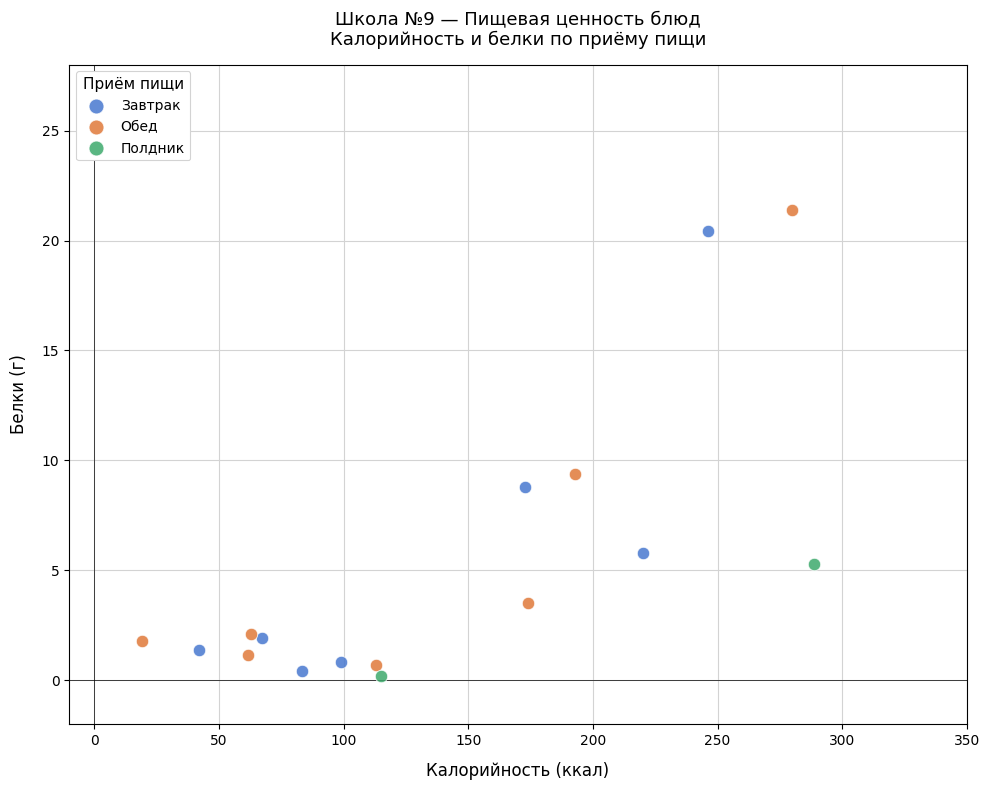

What are all the series names shown in the legend?

Завтрак, Обед, Полдник